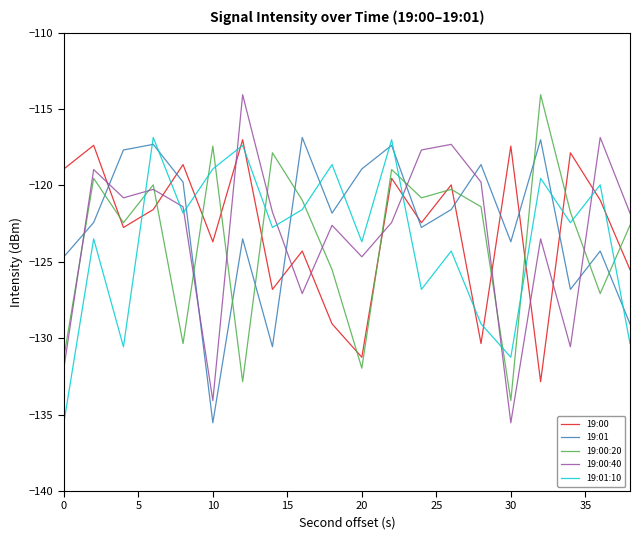

Which series has the largest range (max minus min)?

19:00:40